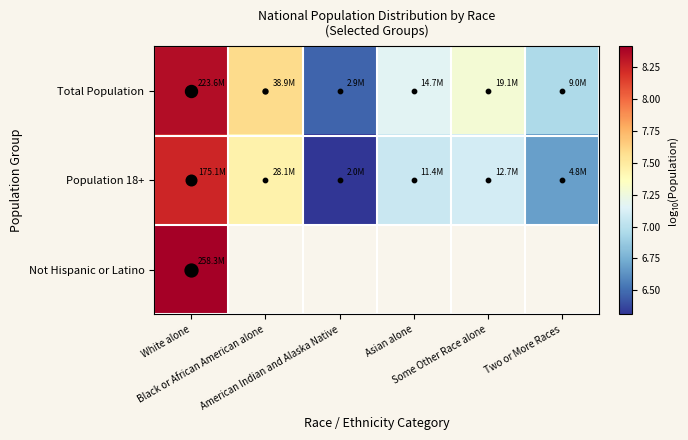

How many values in the Total Population series are below 7?

2